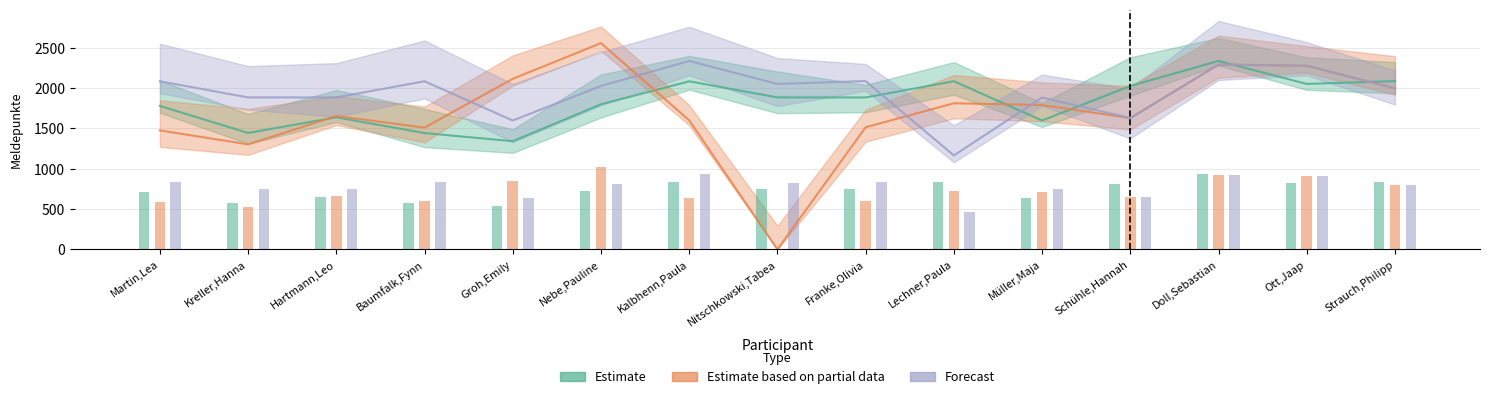

At how many categories does at least one series exceed 1781?

15